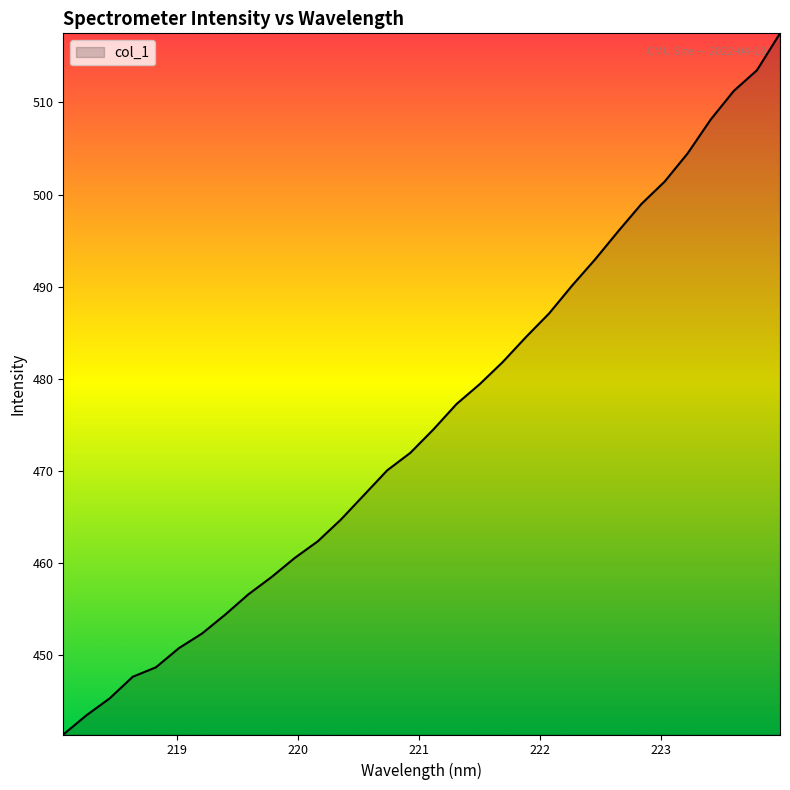

What is the minimum value shown in the chart?

441.4